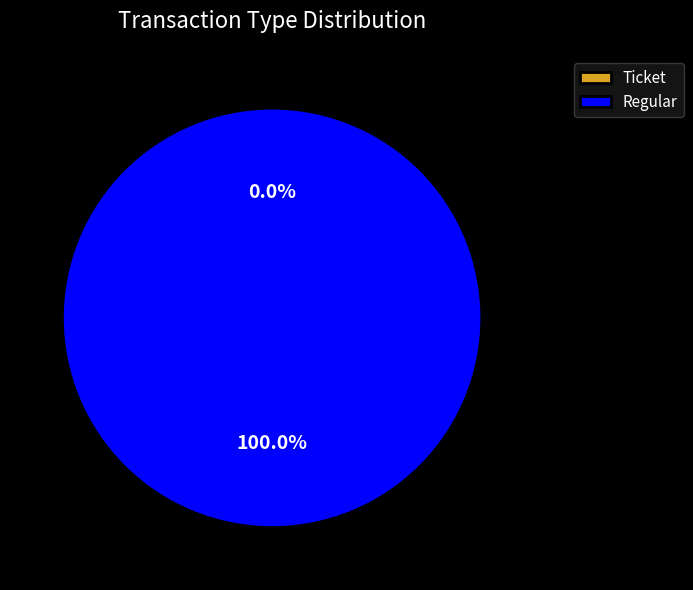

To the nearest percent, what is the difference between the largest and smallest slice percentages?

100%